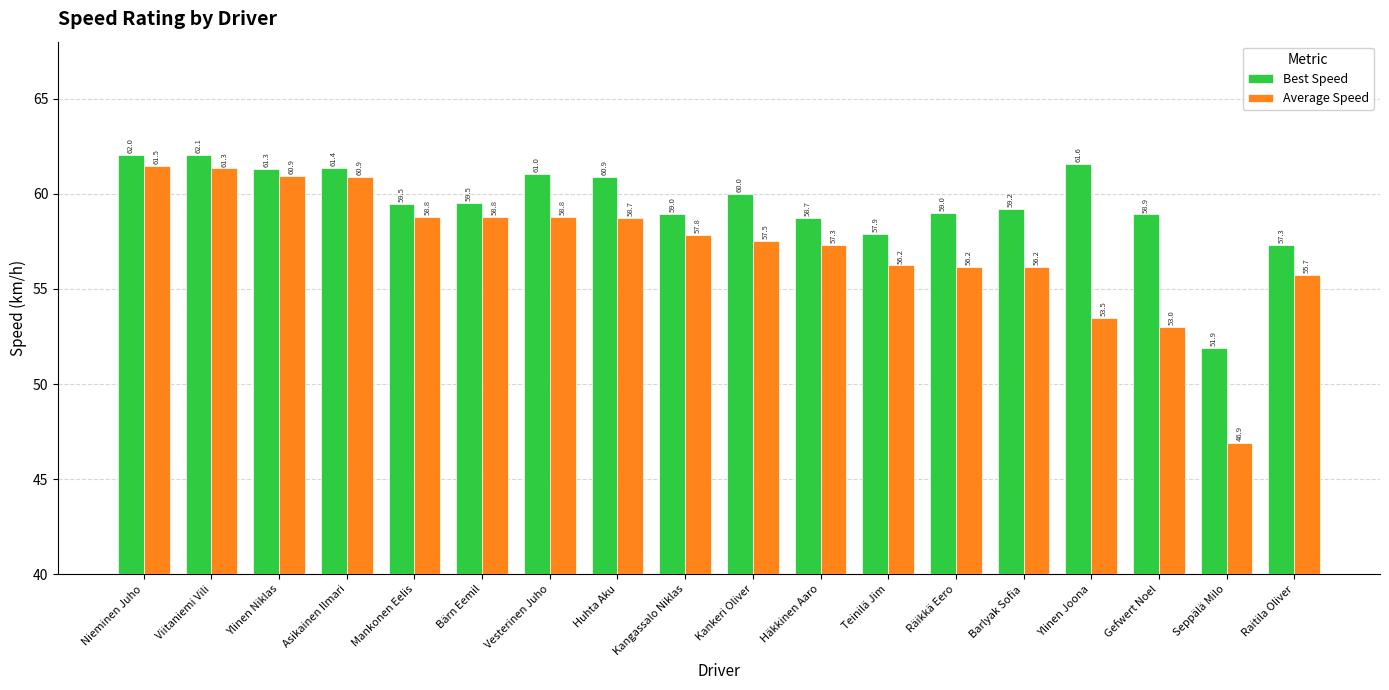

Reading left to right, transcribe all the data shown in this chart.

Best Speed: Nieminen Juho=62.0	Viitaniemi Vili=62.1	Ylinen Niklas=61.3	Asikainen Ilmari=61.4	Mankonen Eelis=59.5	Bärn Eemil=59.5	Vesterinen Juho=61.0	Huhta Aku=60.9	Kangassalo Niklas=59.0	Kankeri Oliver=60.0	Häkkinen Aaro=58.7	Teinilä Jim=57.9	Räikkä Eero=59.0	Barlyak Sofia=59.2	Ylinen Joona=61.6	Gefwert Noel=58.9	Seppälä Milo=51.9	Raitila Oliver=57.3
Average Speed: Nieminen Juho=61.5	Viitaniemi Vili=61.3	Ylinen Niklas=60.9	Asikainen Ilmari=60.9	Mankonen Eelis=58.8	Bärn Eemil=58.8	Vesterinen Juho=58.8	Huhta Aku=58.7	Kangassalo Niklas=57.8	Kankeri Oliver=57.5	Häkkinen Aaro=57.3	Teinilä Jim=56.2	Räikkä Eero=56.2	Barlyak Sofia=56.2	Ylinen Joona=53.5	Gefwert Noel=53.0	Seppälä Milo=46.9	Raitila Oliver=55.7